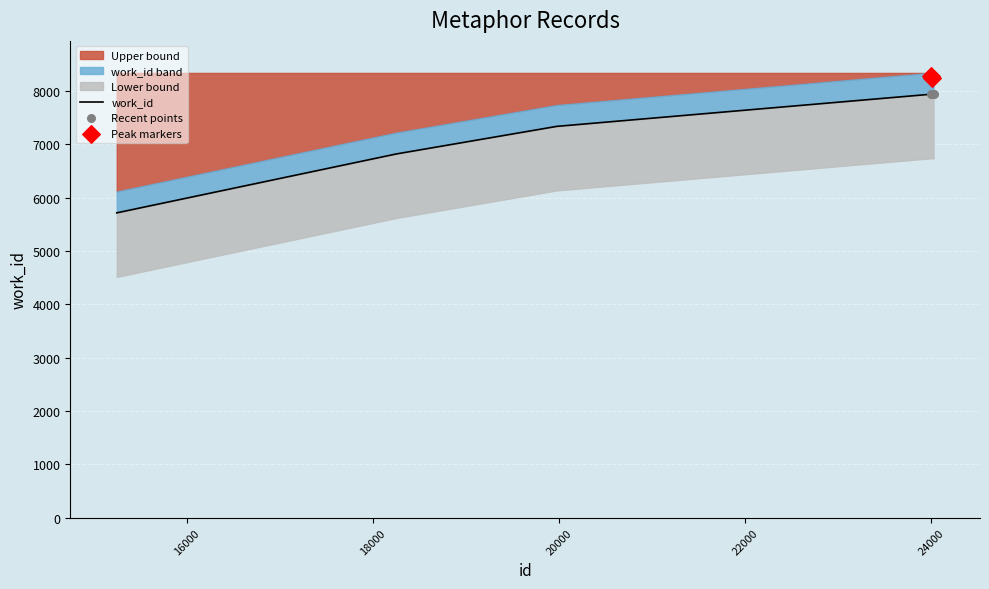

Between 18248 and 23995, which is larger?

23995